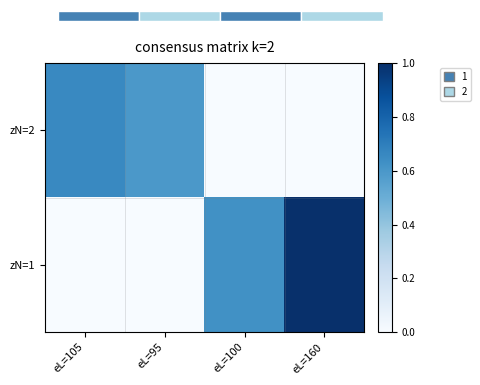

Which series has the widest spread of values?

zN=1